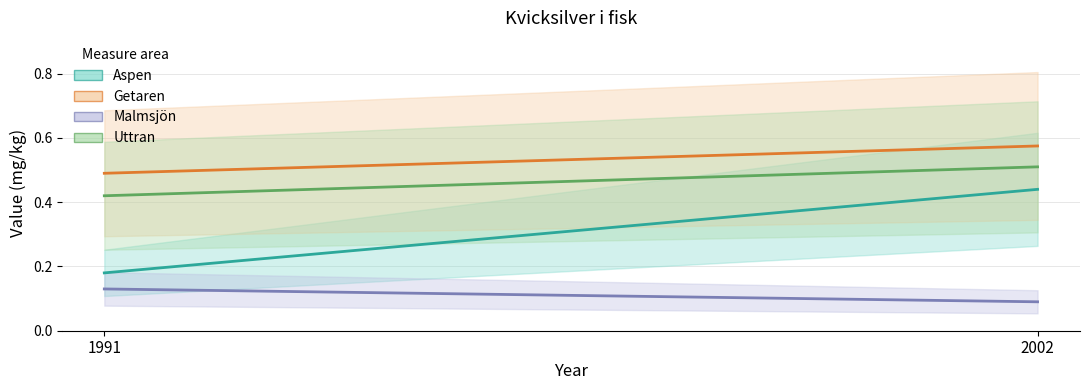

Which series has the largest range (max minus min)?

Aspen